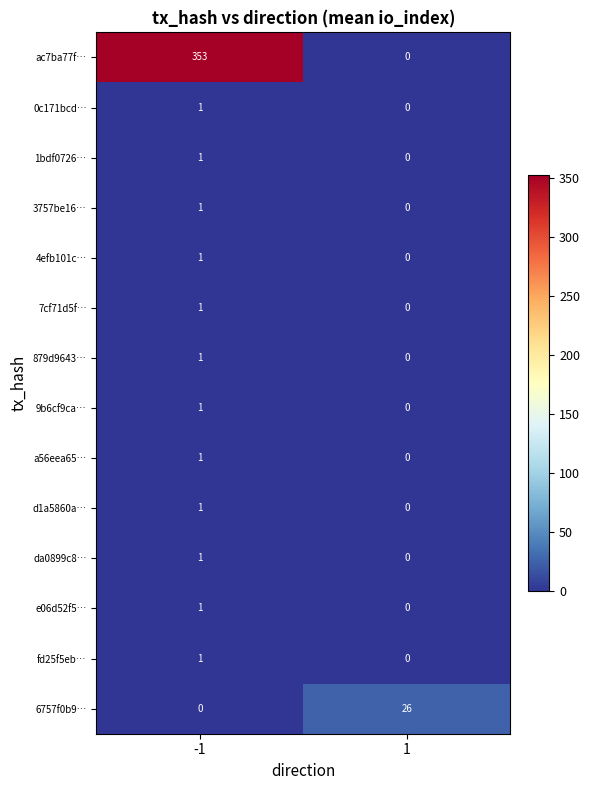

Rank the categories by fd25f5eb… value from highest to lowest.

-1, 1